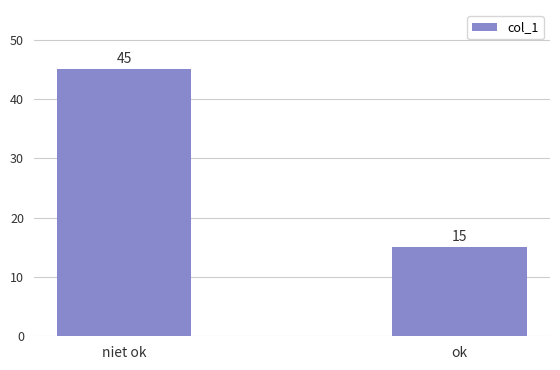

What is the maximum value shown in the chart?

45